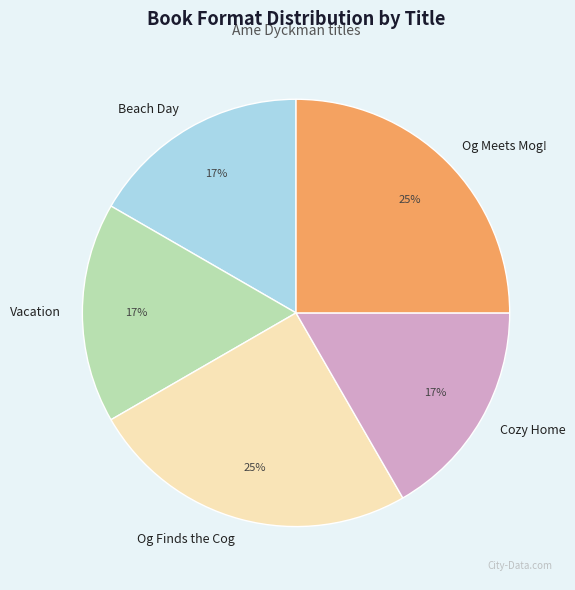

What is the ratio of the value at Beach Day to the value at Og Meets Mog!?

0.7